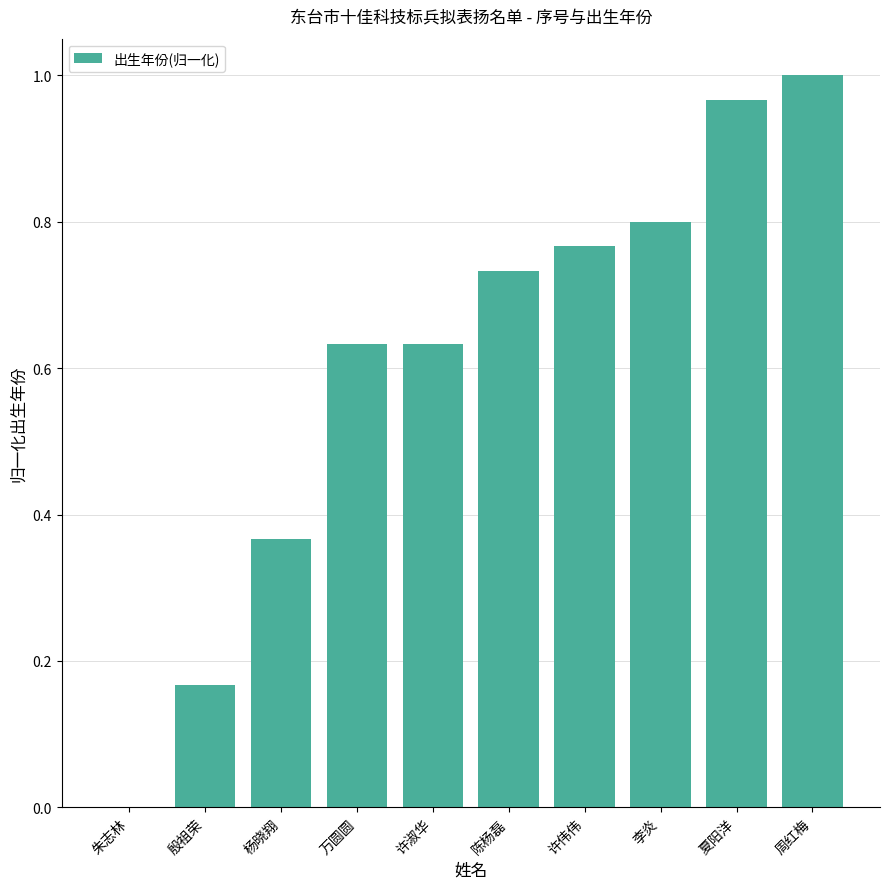

What is the change in value from 李炎 to 周红梅?

+0.2